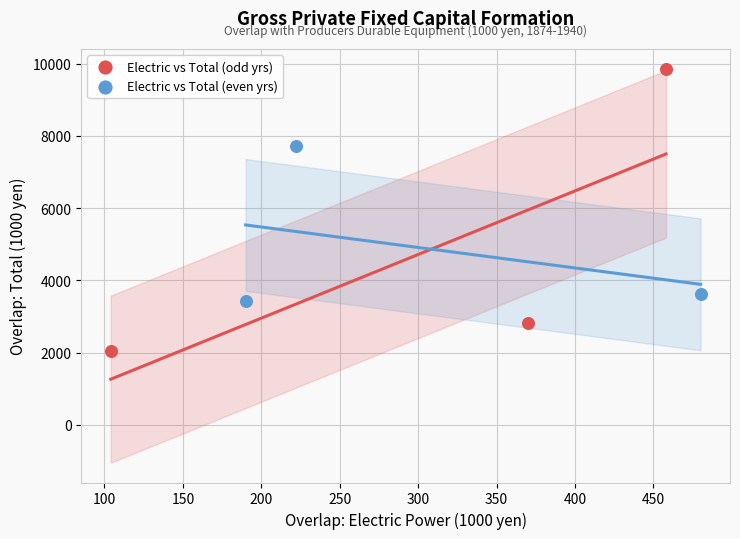

Which series contains the highest Y value?

Electric vs Total (odd yrs)